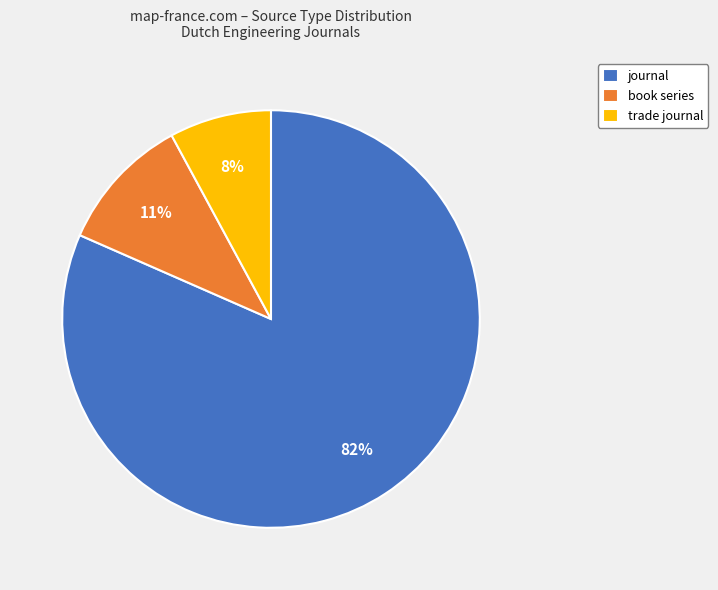

To the nearest percent, what percentage of the pie is trade journal?

8%